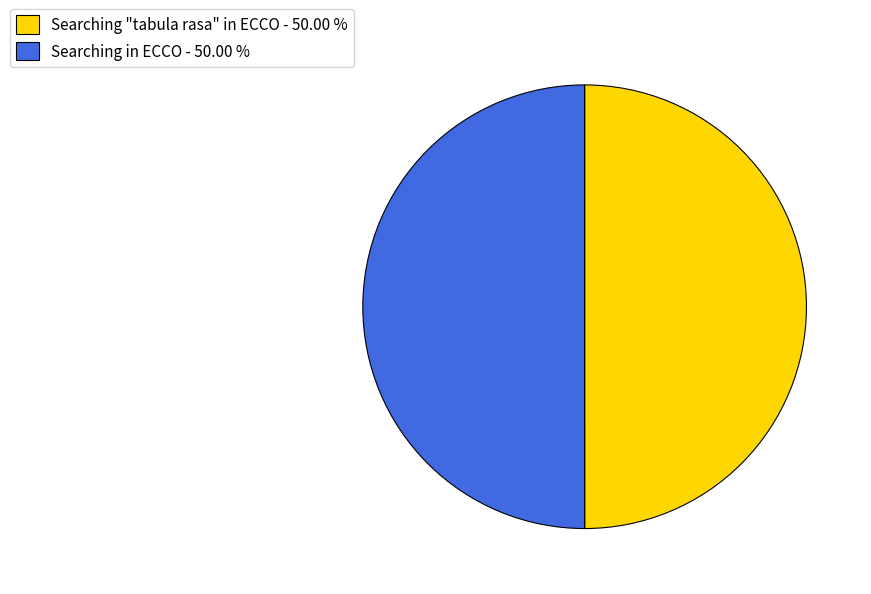

Approximately how many times larger is the value at Searching in ECCO - 50.00 % compared to Searching "tabula rasa" in ECCO - 50.00 %?

1.0